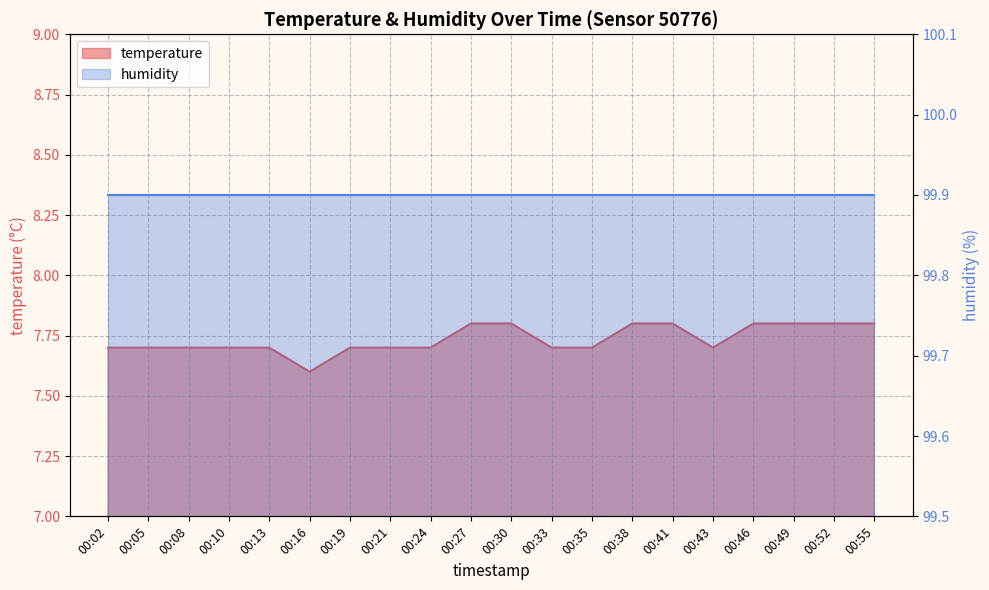

What is the sum of all values?

154.7